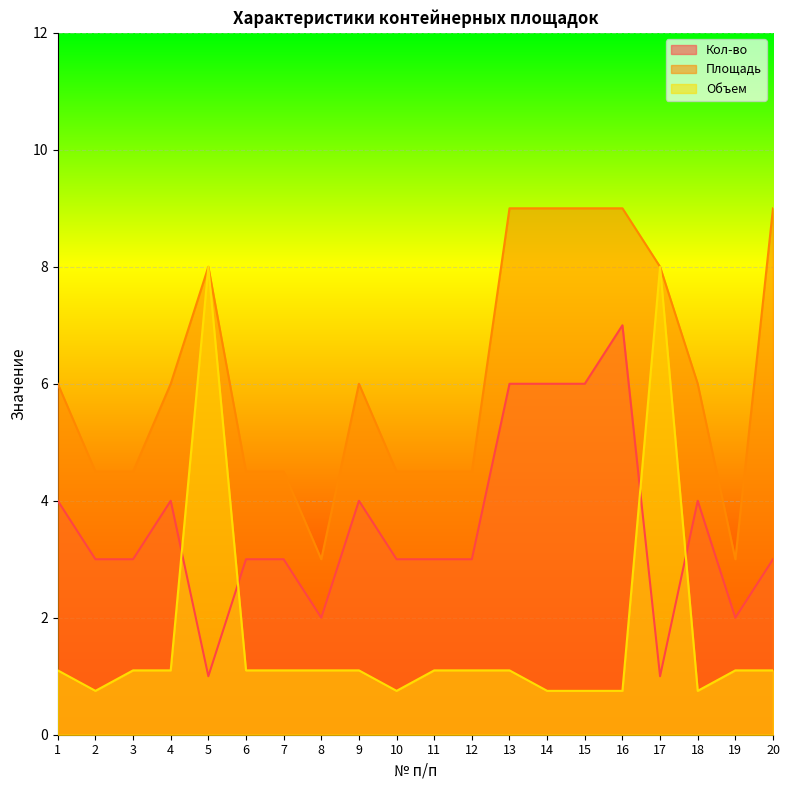

True or false: Объем has more than 1 points higher than both neighbors.

True